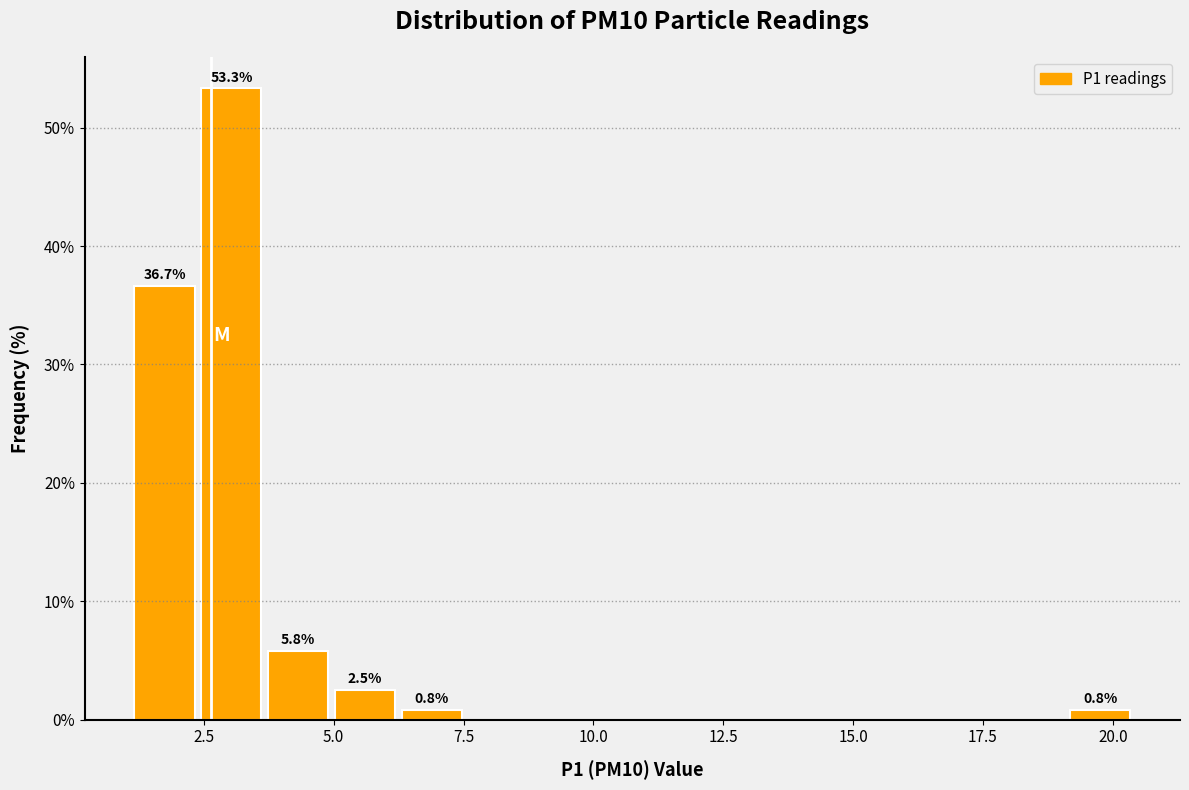

Read against the x-axis, roughly where is the centre of the tallest bar?

3.0